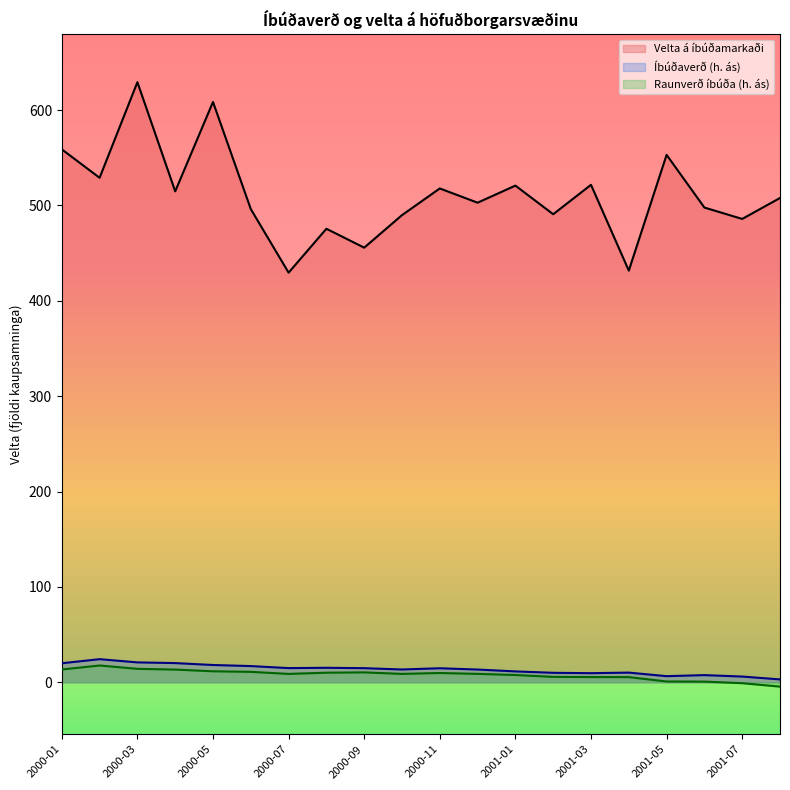

What is the average value of the Íbúðaverð (h. ás) series?

13.5